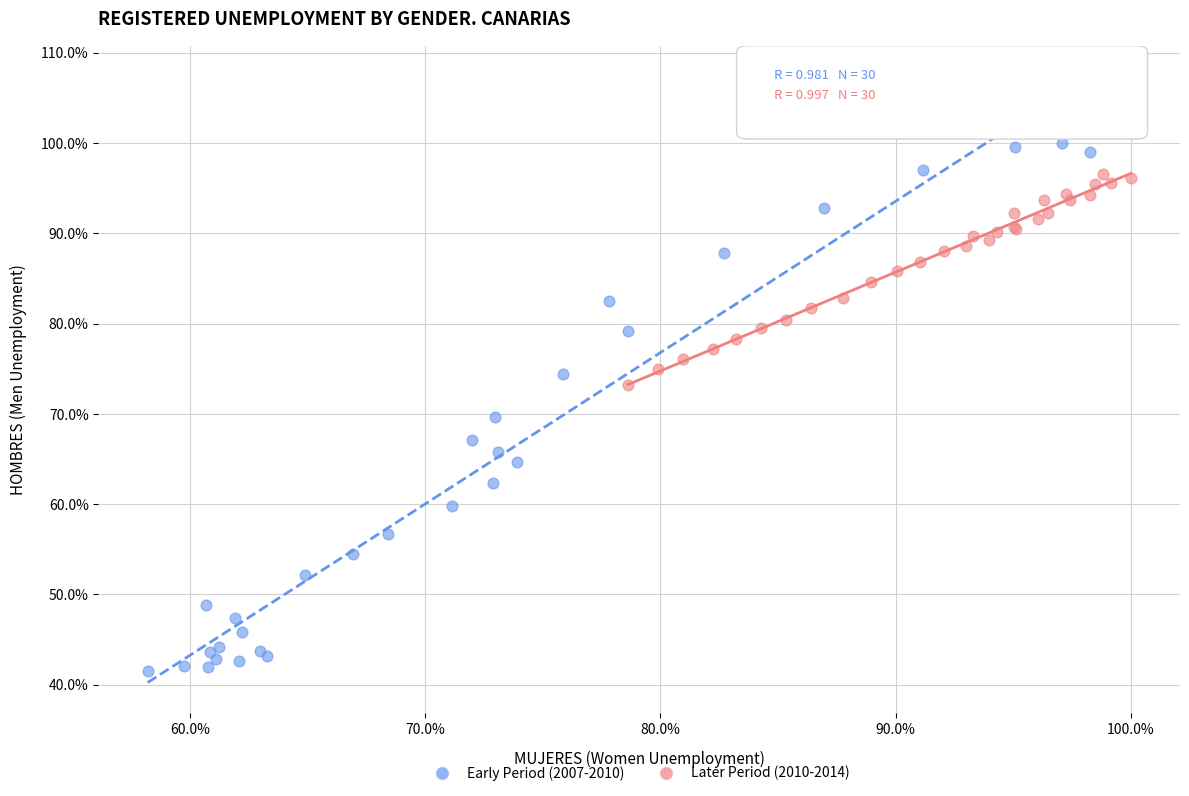

Which series contains the lowest Y value?

Early Period (2007-2010)